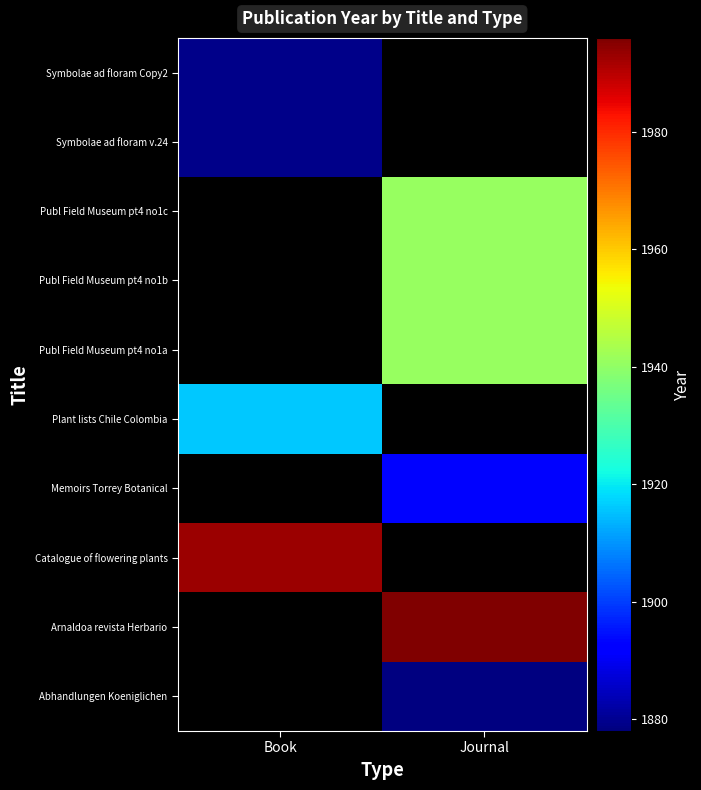

What is the greatest value displayed?

1996.0